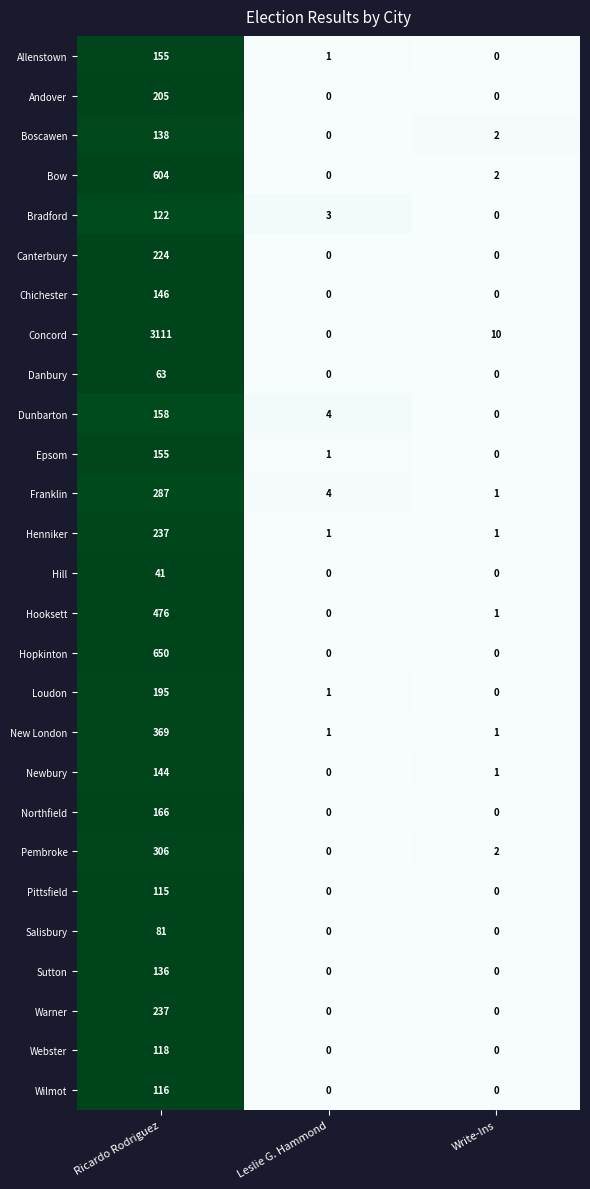

What is the difference between the maximum and second lowest values in the Andover series?

205